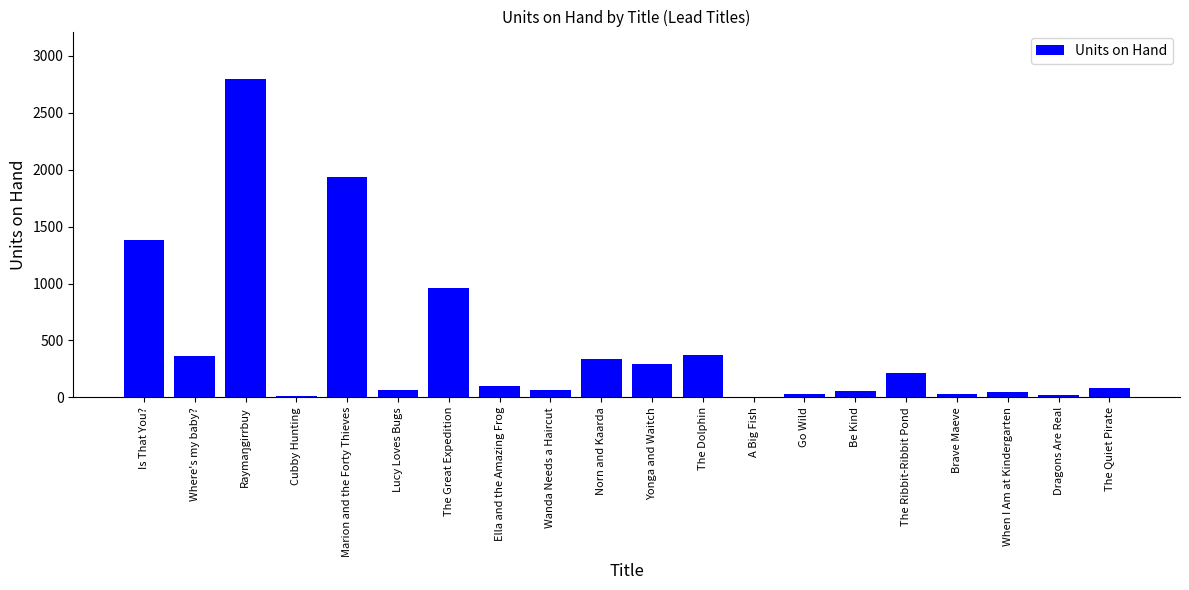

What is the maximum value shown in the chart?

2795